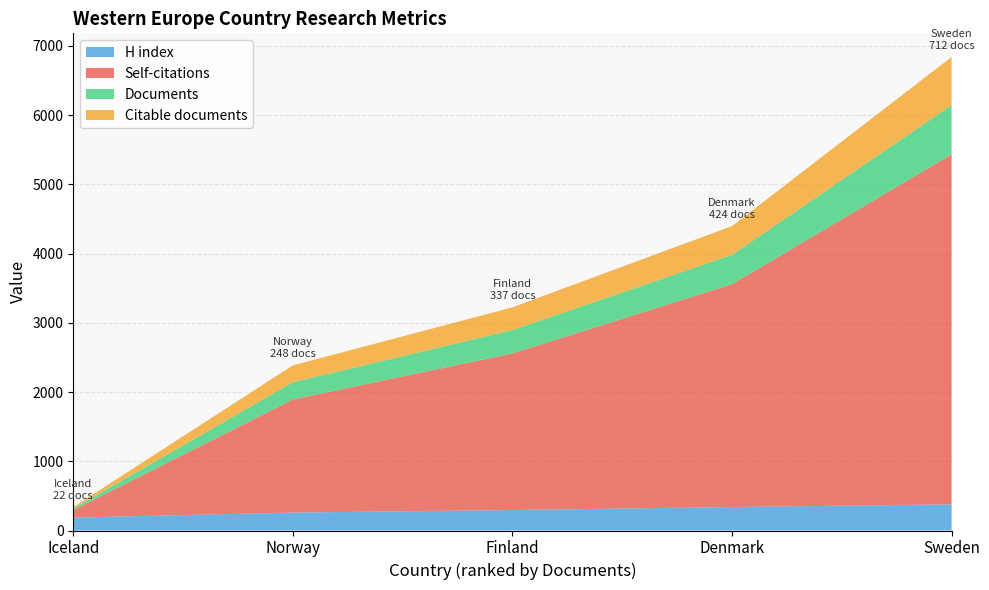

At which category is the sum across all series the highest?

Sweden